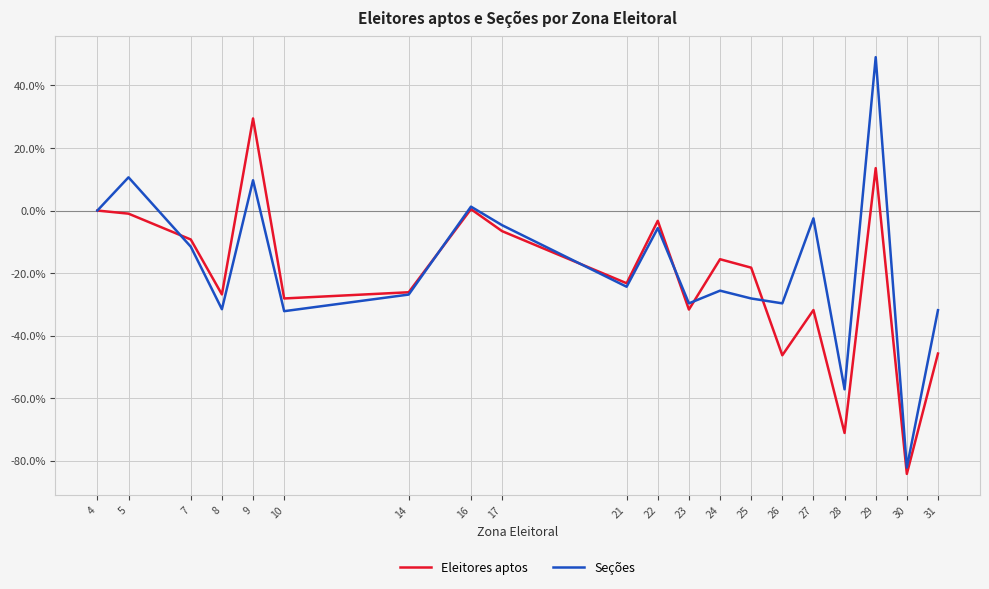

What are all the series names shown in the legend?

Eleitores aptos, Seções